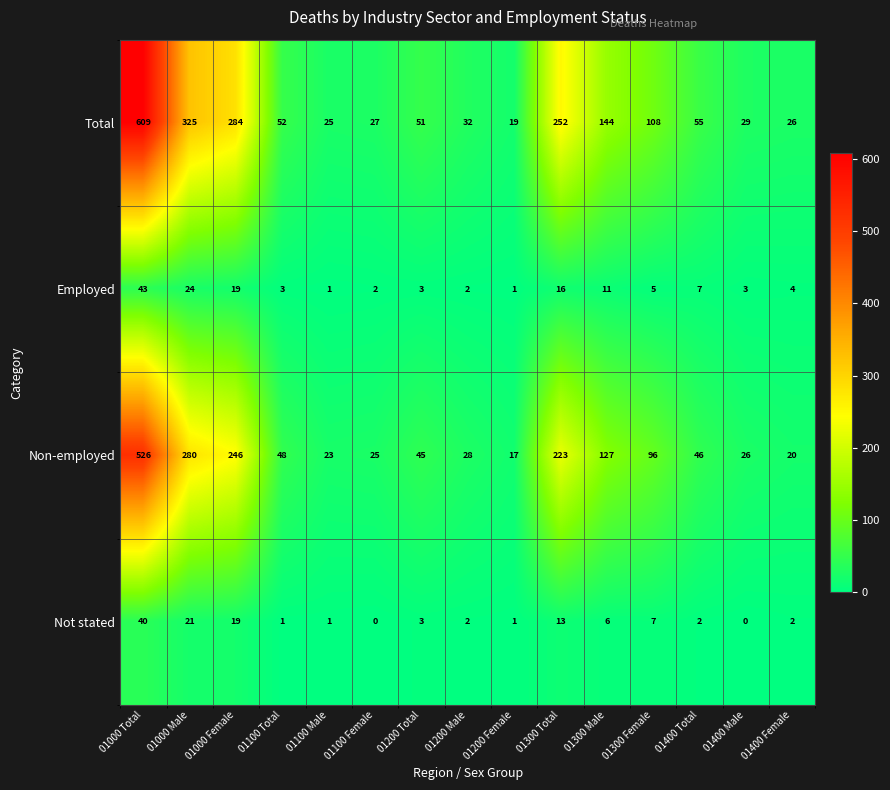

At which category is the sum across all series the highest?

01000 Total